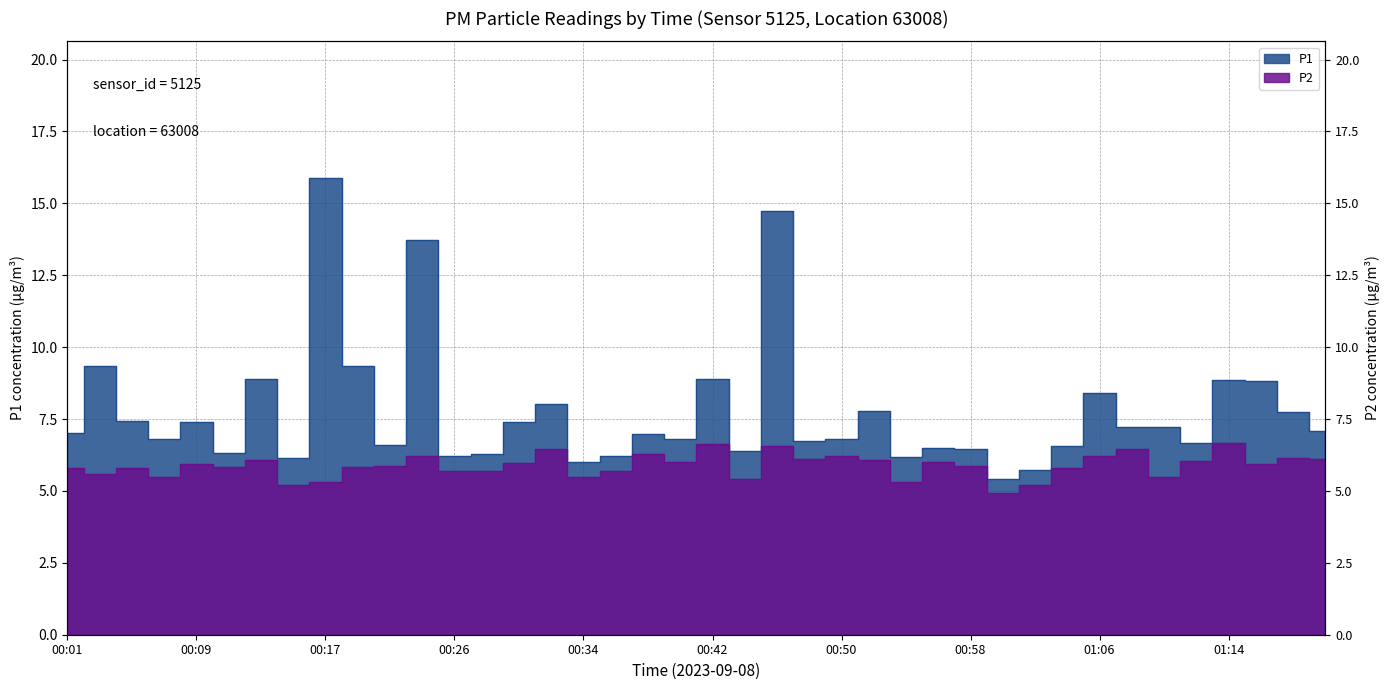

Which category has the highest value in the P1 series?

00:17